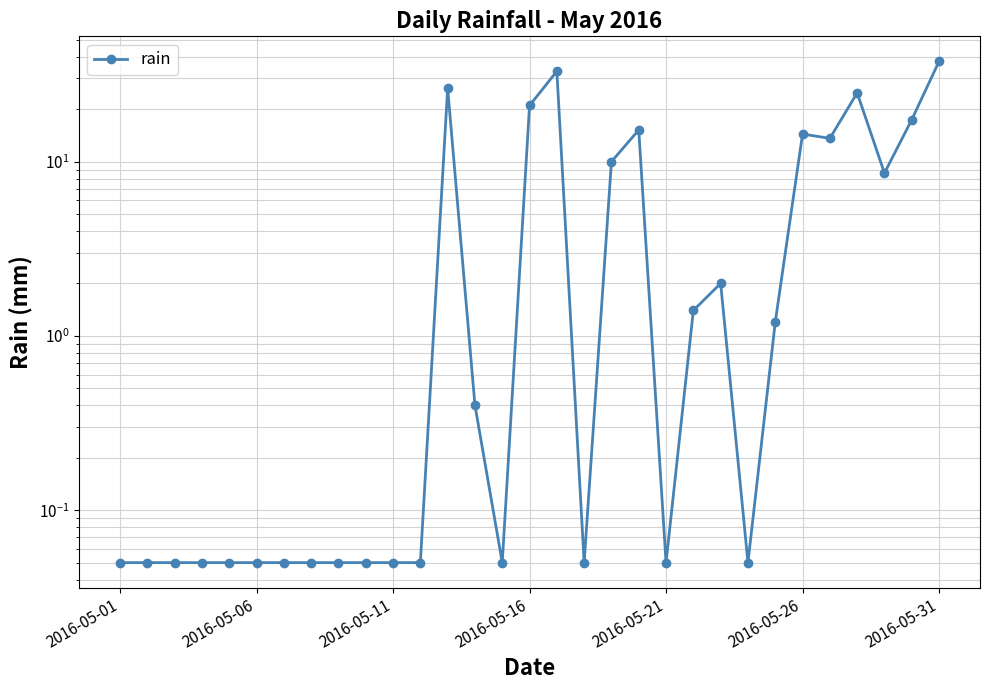

How many lines are shown in the chart?

1